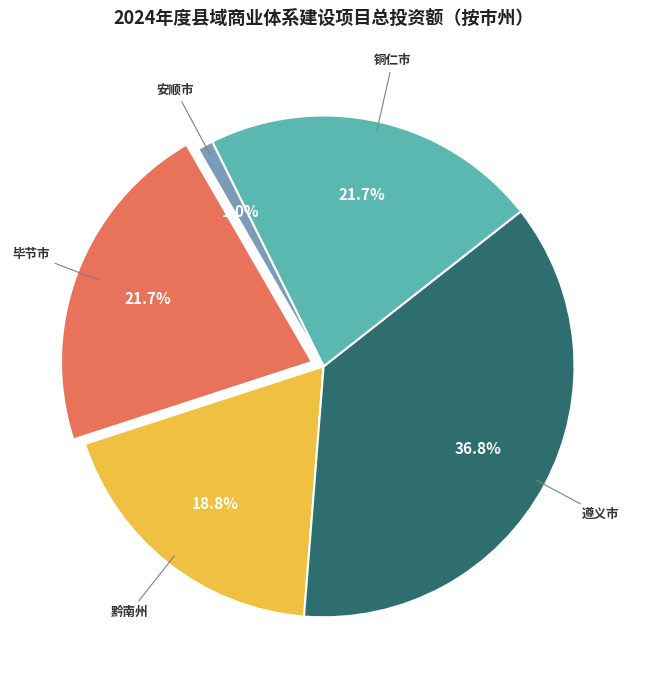

The 贵定县 slice represents 27% of the pie. True or false?

False